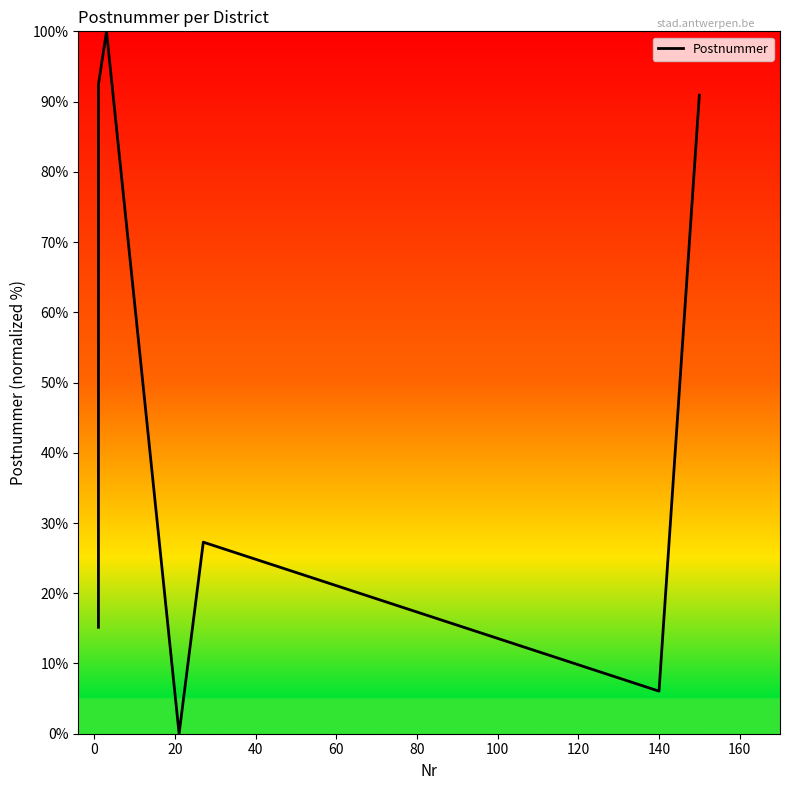

How many lines are shown in the chart?

1